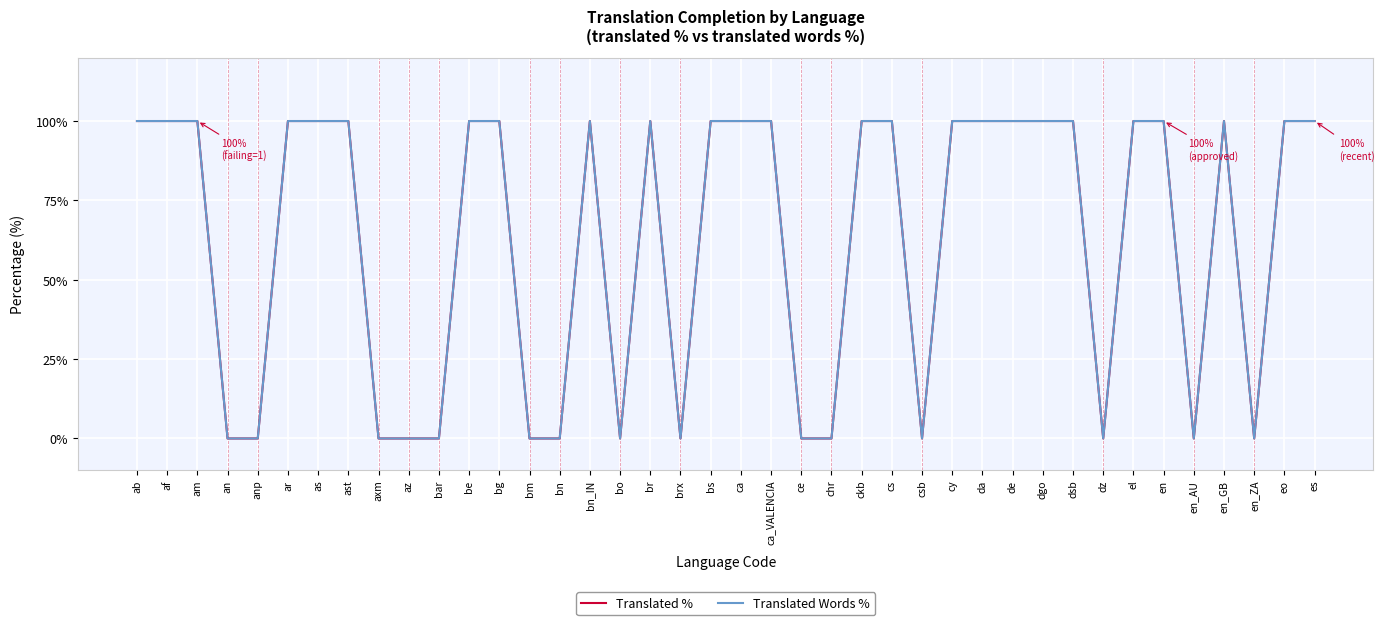

How many lines are shown in the chart?

2